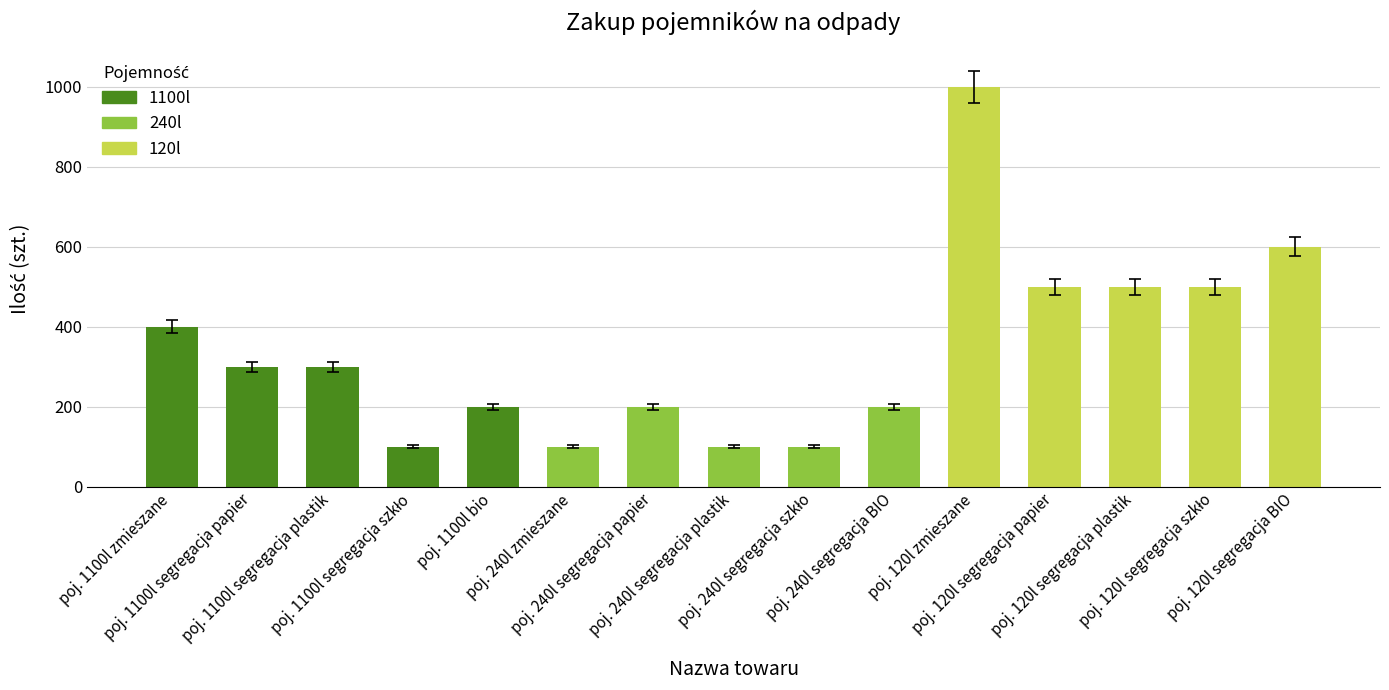

Reading left to right, what are all the values shown in this chart?

400	300	300	100	200	100	200	100	100	200	1000	500	500	500	600